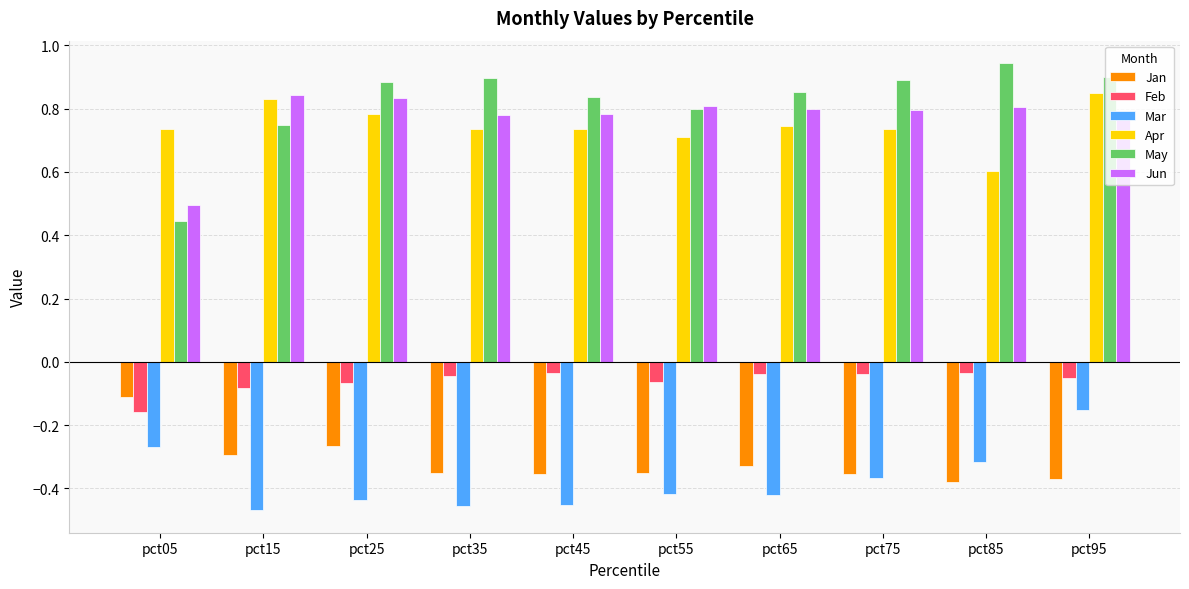

Which category has the highest value in the May series?

pct85